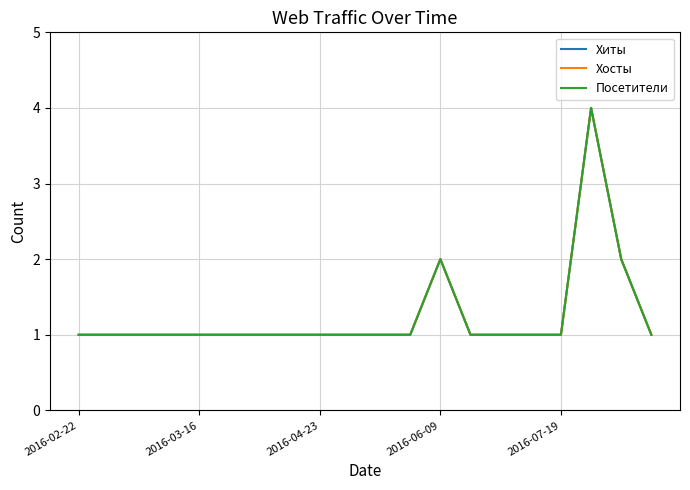

True or false: Хиты and Посетители cross at least once.

False